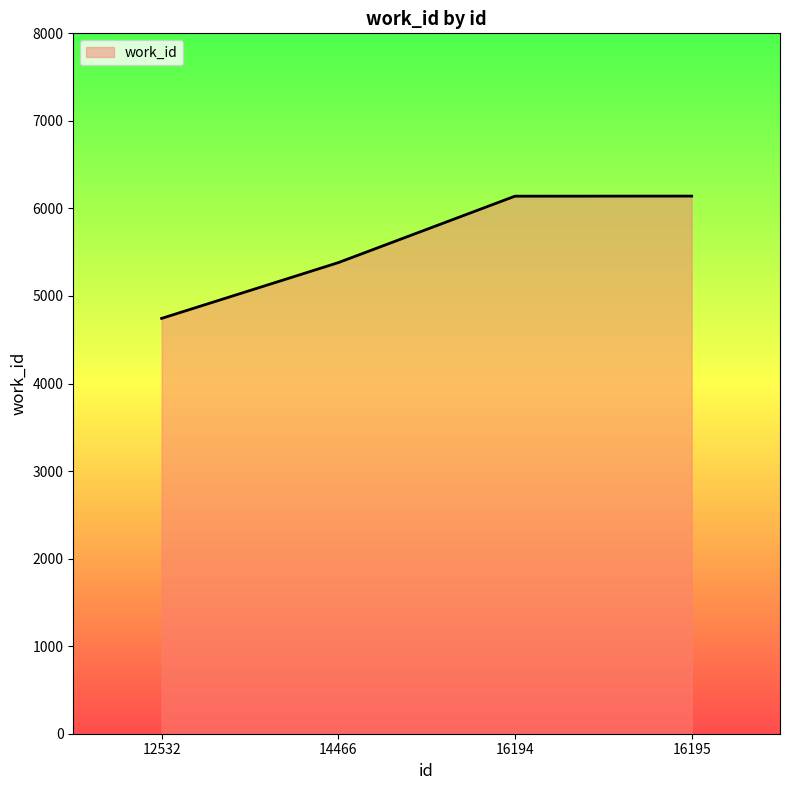

What is the change in value from 14466 to 16195?

+760